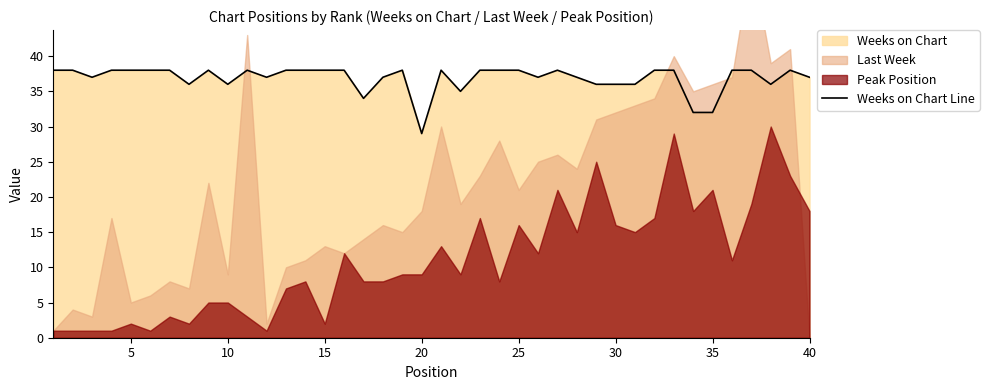

The Weeks on Chart Line series shows 37 at 40. True or false?

True